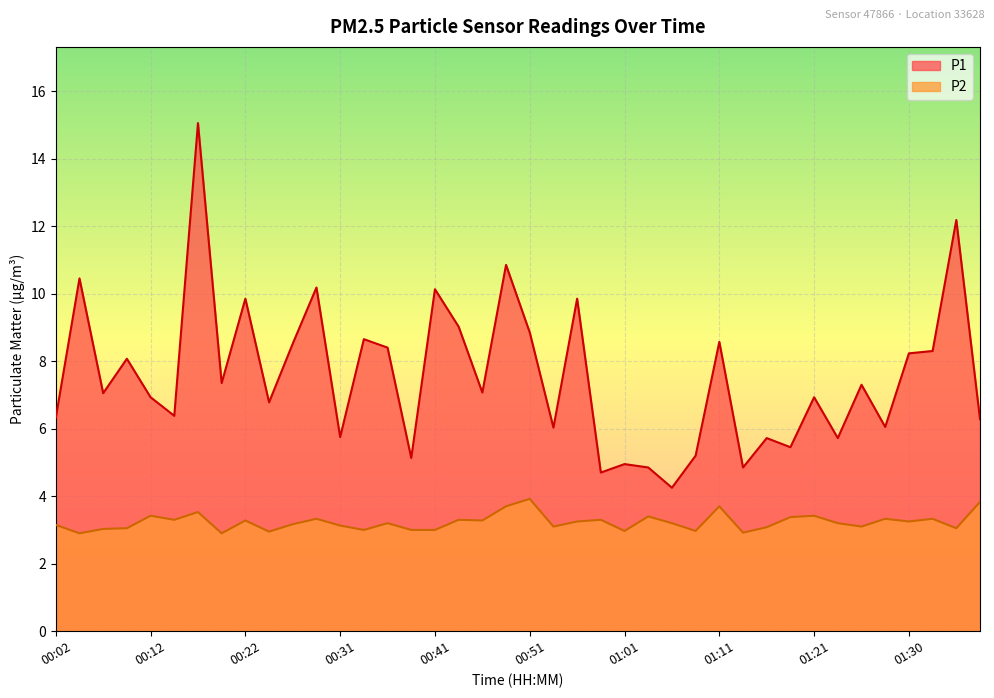

What is the sum of all P2 values?

129.3